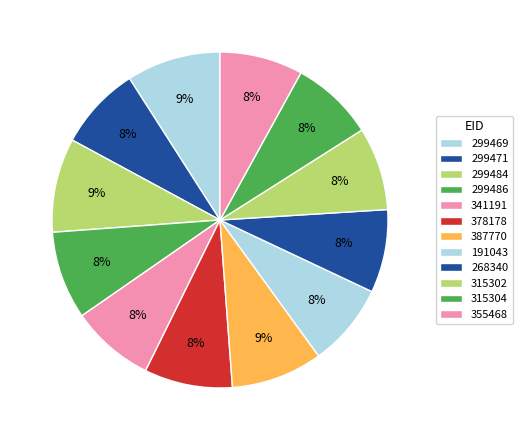

Which has a higher value, 315304 or 355468?

355468